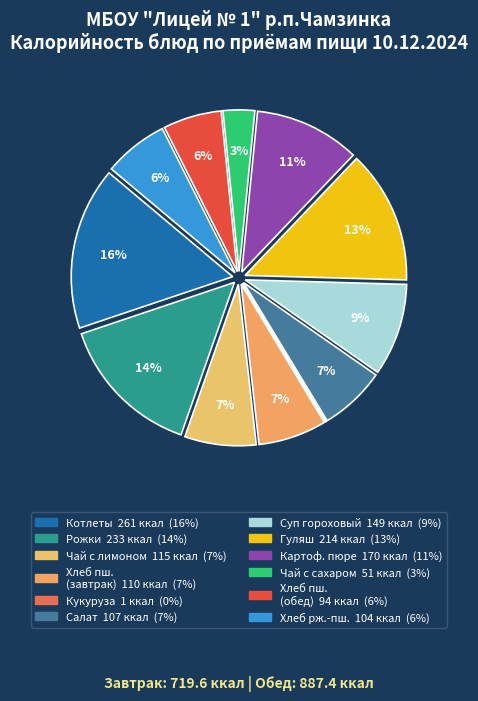

Which category has the smallest portion of the pie?

Кукуруза порционно